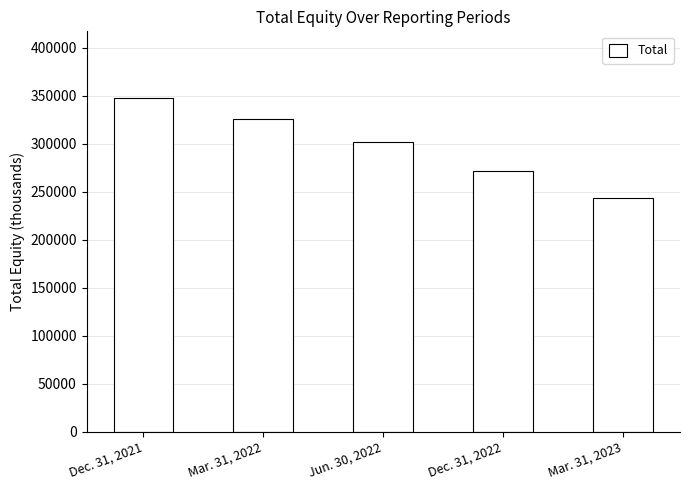

What is the smallest value displayed?

243726